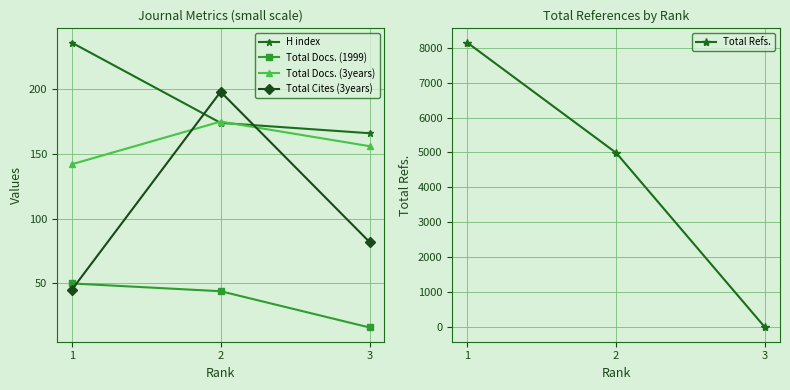

Which series has the largest range (max minus min)?

Total Refs.